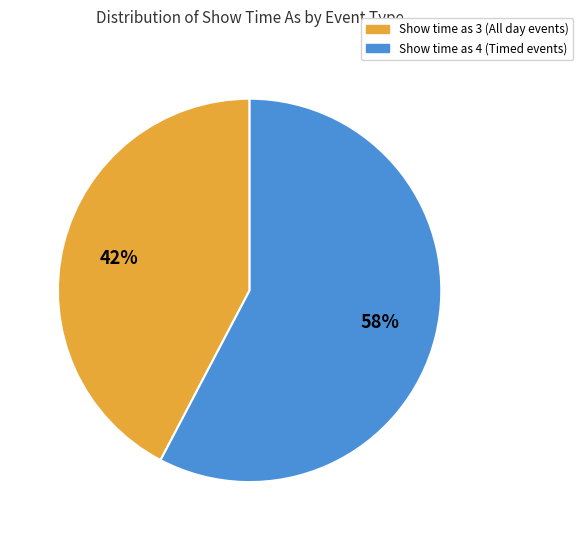

Is there a majority slice in this chart?

Yes